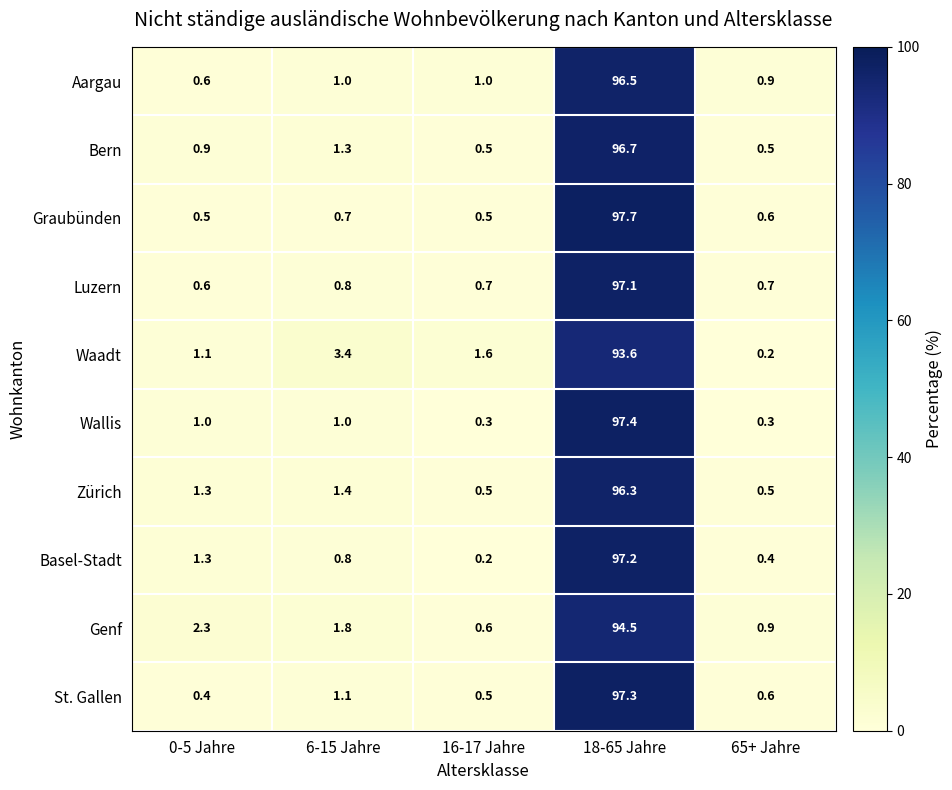

What is the average value of the Luzern series?

20.0